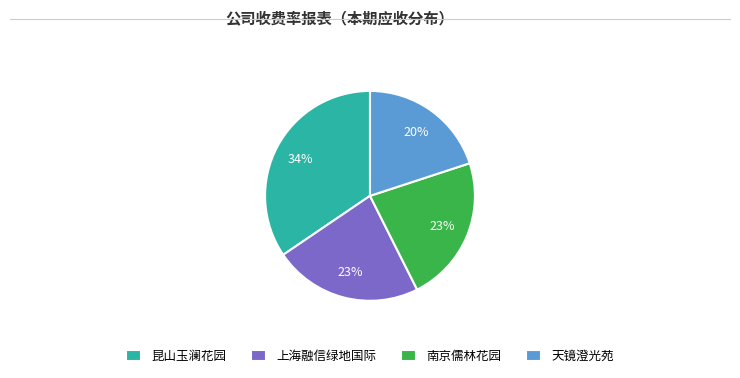

Approximately how many times larger is the value at 上海融信绿地国际 compared to 南京儒林花园?

1.0